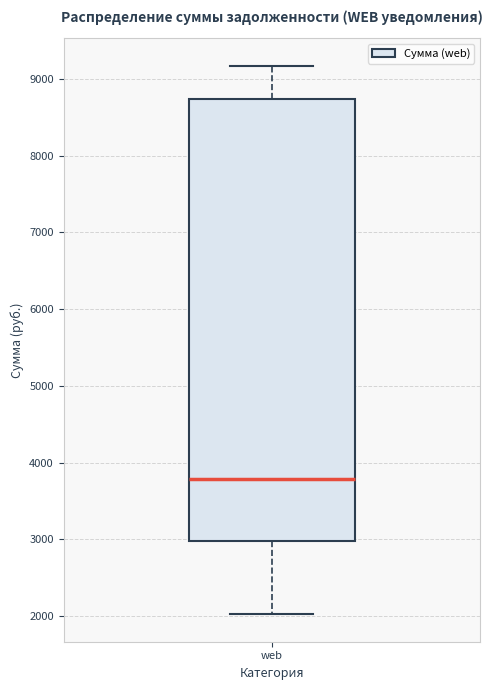

Read this box plot against the y-axis: the position of the median line, the range covered by the box, and the ends of both whiskers. The values are not printed on the chart, so give them approximately, as read against the axis.

median 3800, box 3000 to 8700, whiskers 2000 to 9200